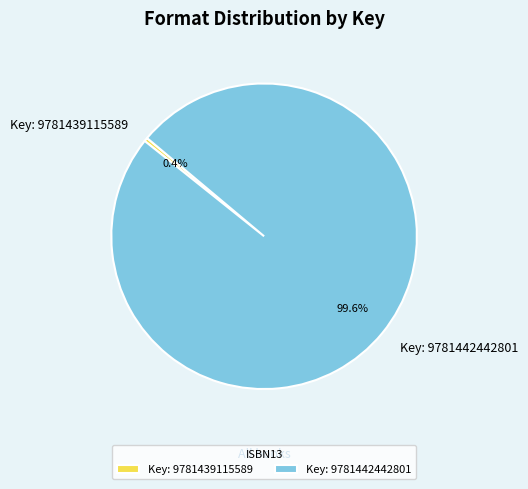

To the nearest percent, what is the average slice percentage?

50%